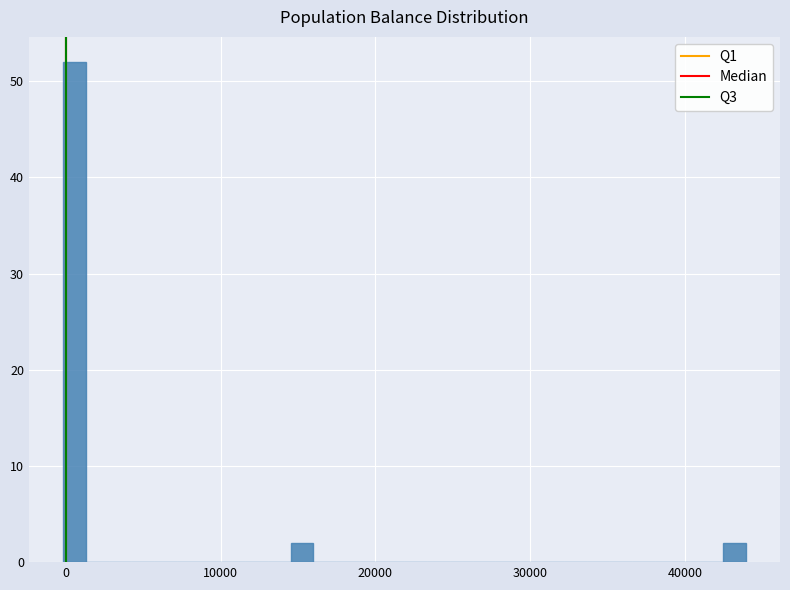

Read against the x-axis, roughly where is the centre of the tallest bar?

1000